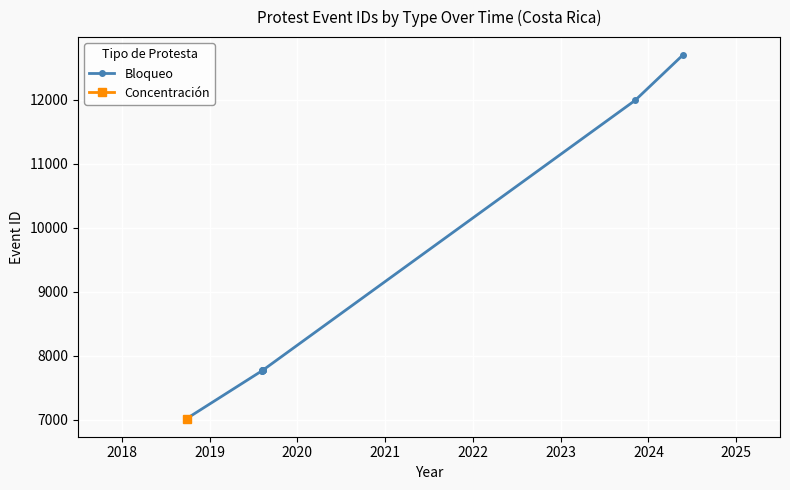

What is the maximum value for Bloqueo?

12696